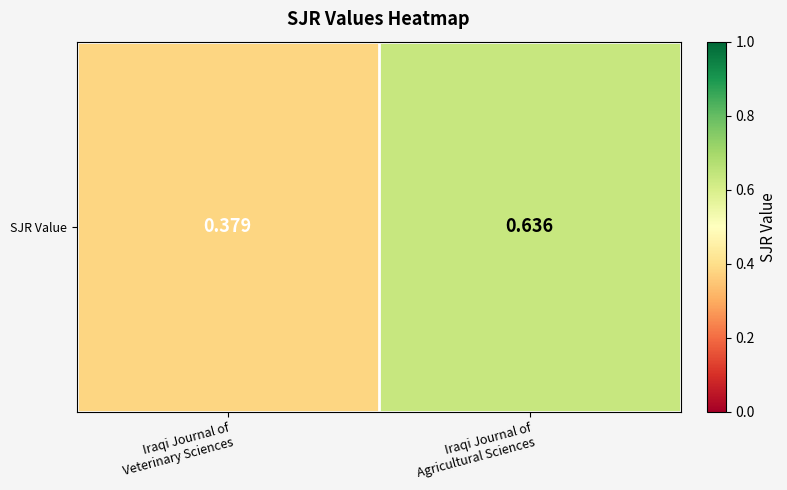

Which label corresponds to the largest value in the chart?

Iraqi Journal of
Agricultural Sciences